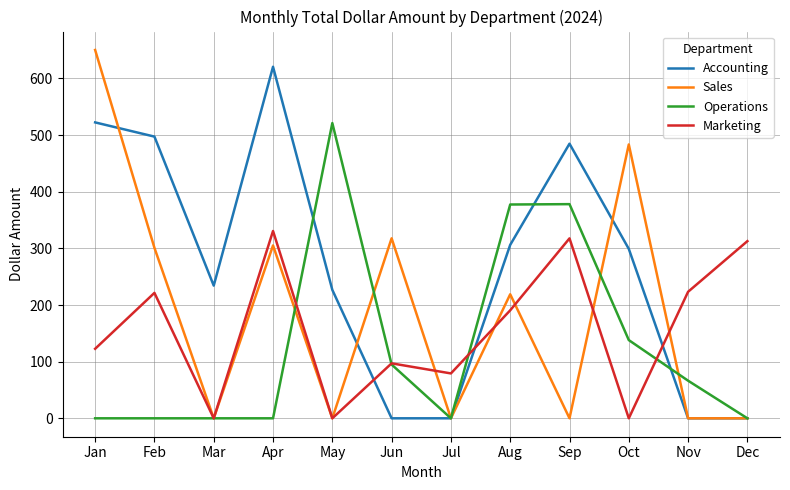

Where does the Sales series first go above 218?

Jan